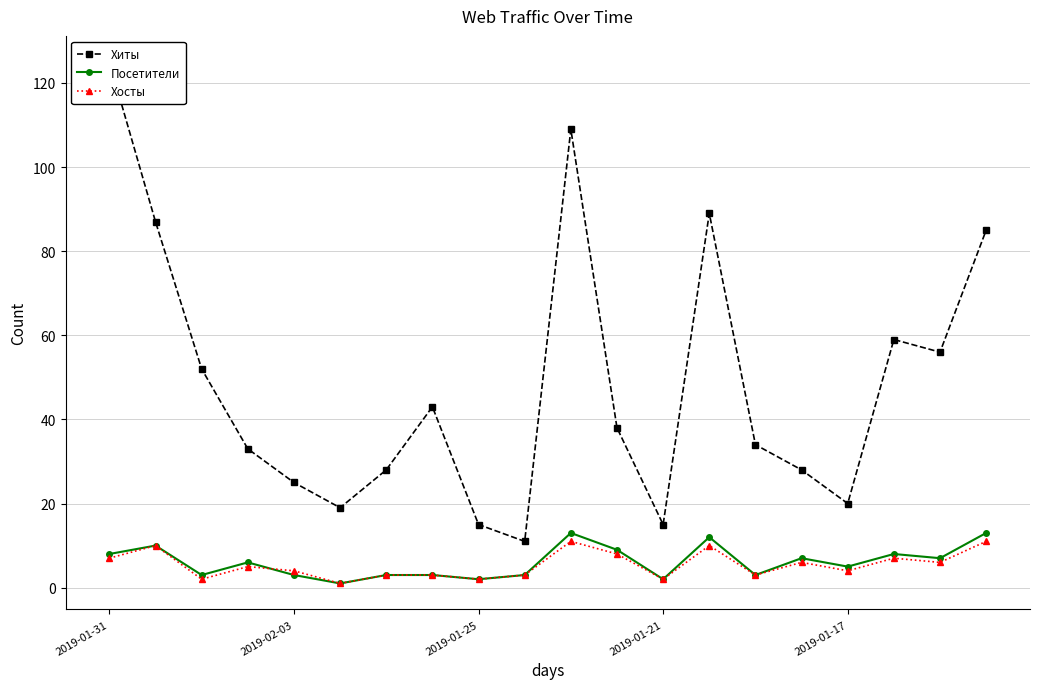

True or false: Хиты and Посетители intersect in this chart.

False